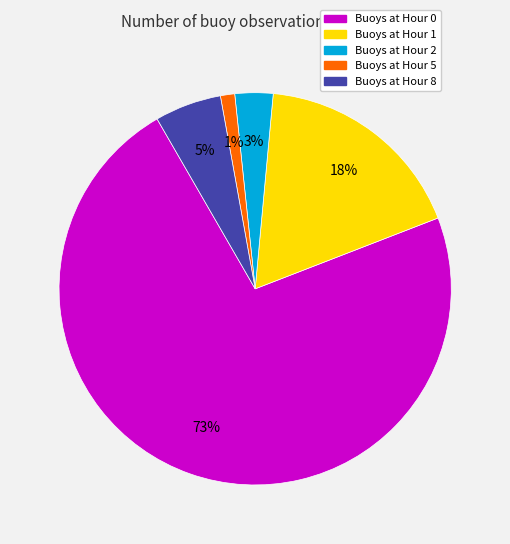

To the nearest percent, what is the average slice percentage?

20%